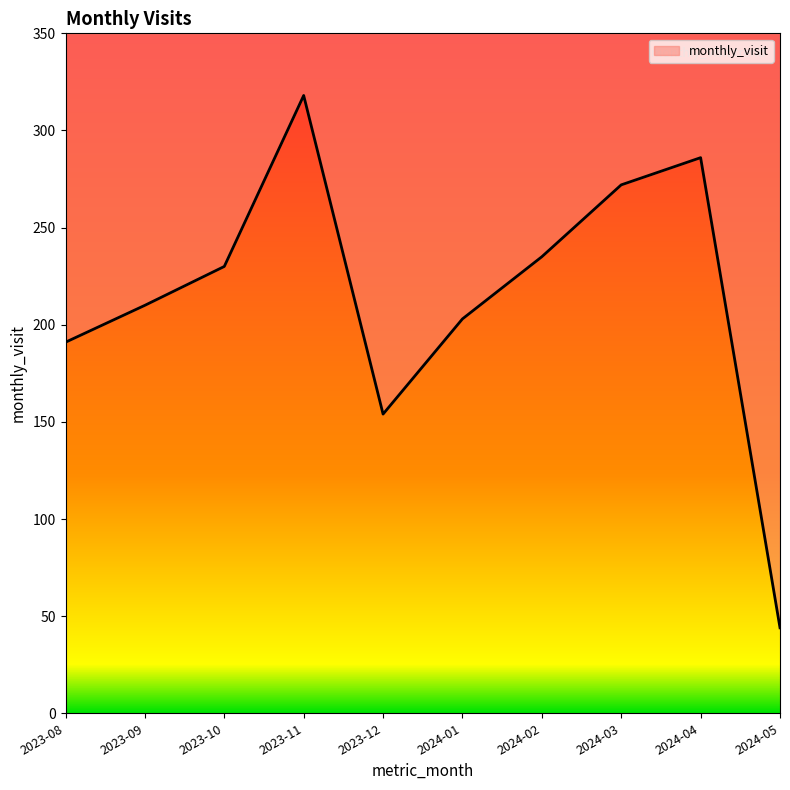

How many points are higher than both their immediate neighbors (excluding endpoints)?

2